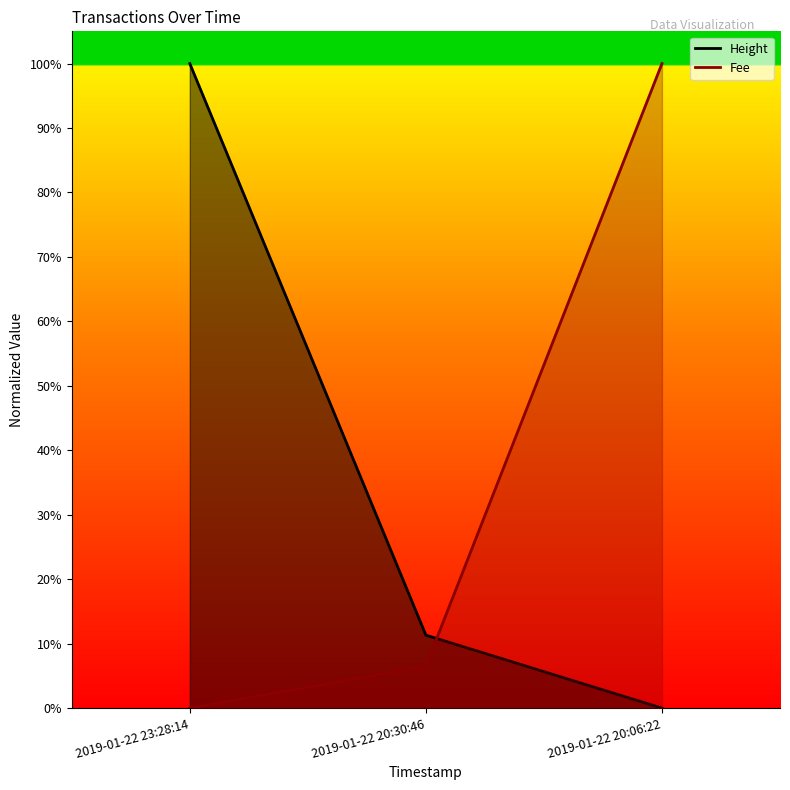

The value of Fee at 2019-01-22 20:30:46 is 6.5. True or false?

True